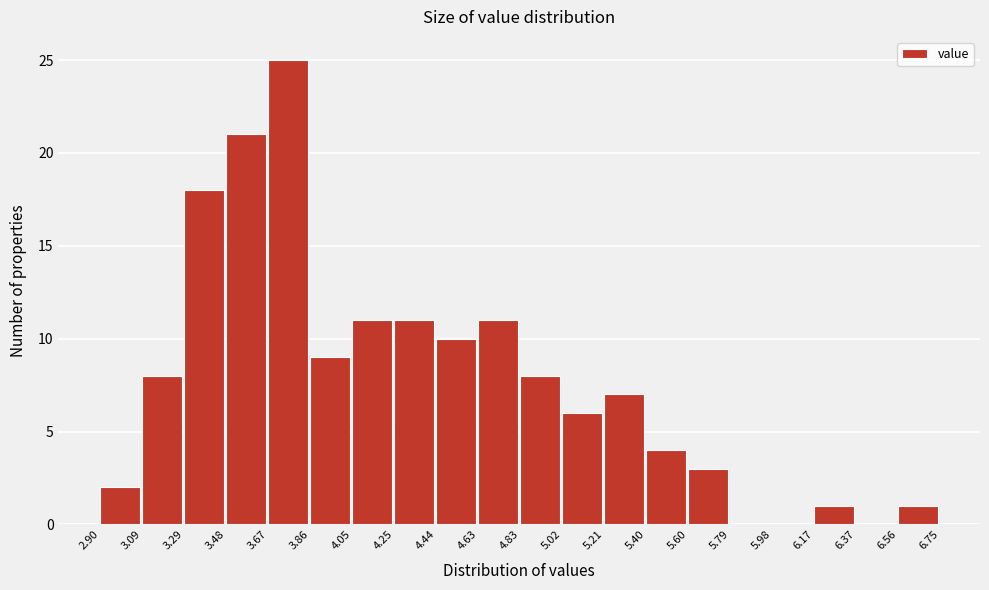

Over which range of the x-axis is the bar tallest?

3.67 to 3.86